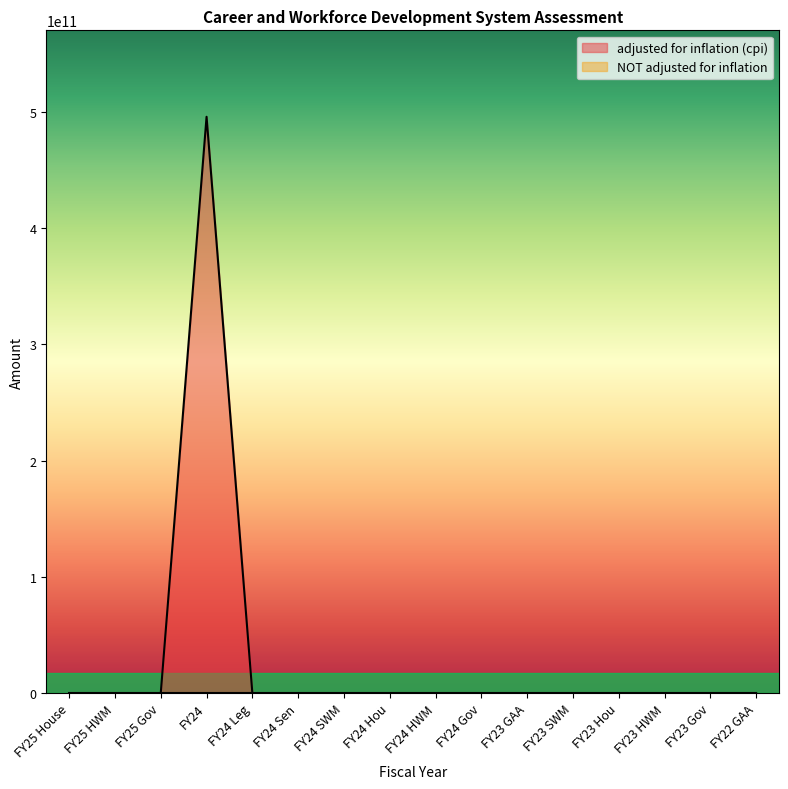

Reading right to left, what are all the values shown in this chart?

0	0	0	0	0	0	0	0	0	0	0	0	495619500000	0	0	0